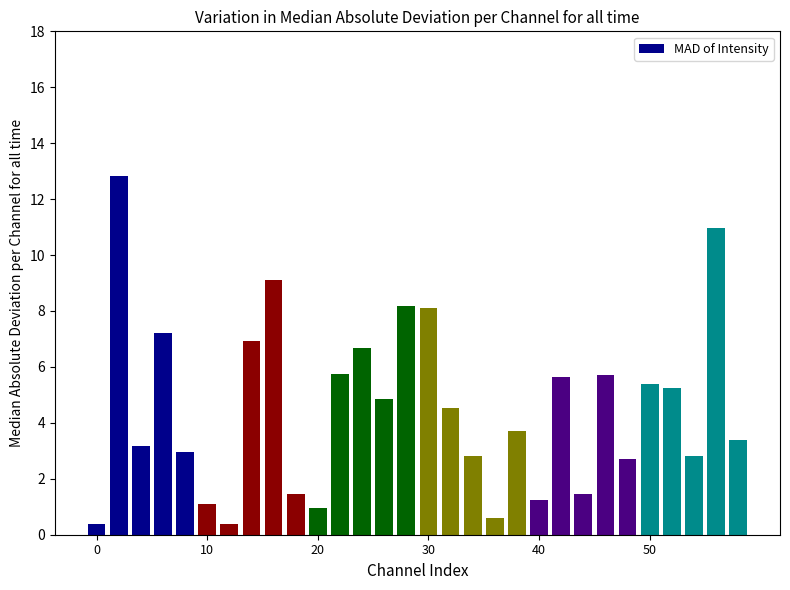

What is the sum of all values?

136.3